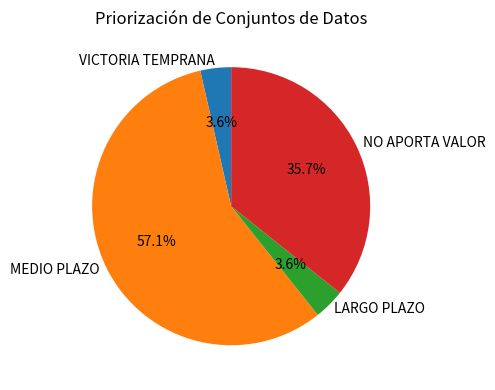

Which category has the biggest portion of the pie?

MEDIO PLAZO